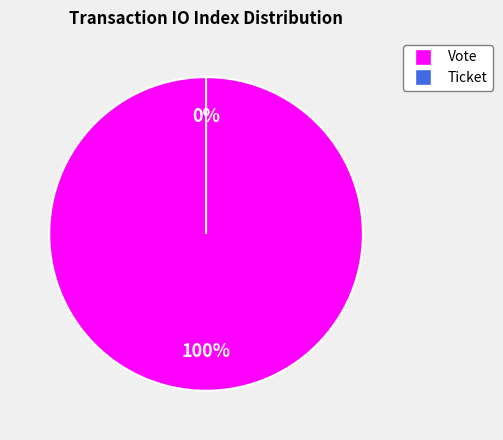

Is it true that Vote (io_index=1) is 100% of the pie?

True